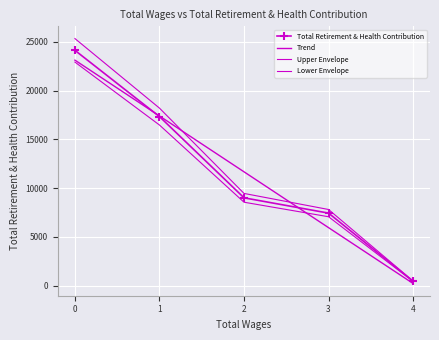

What is the smallest value displayed?

448